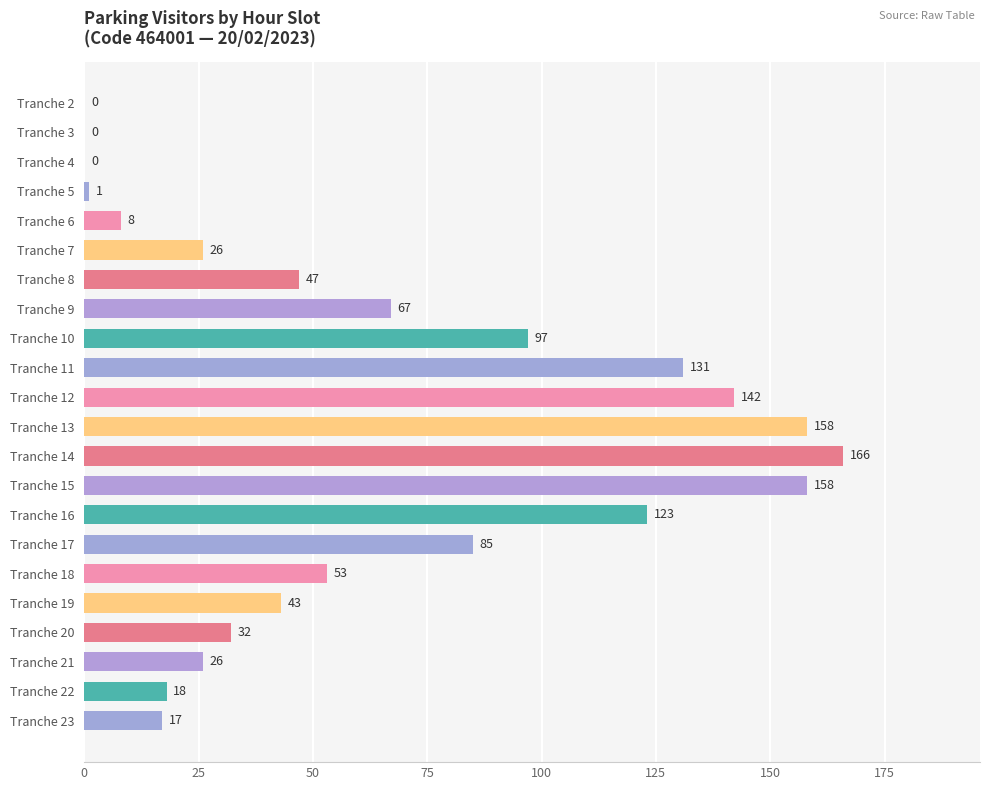

At which label is the value closest to 83?

Tranche 17